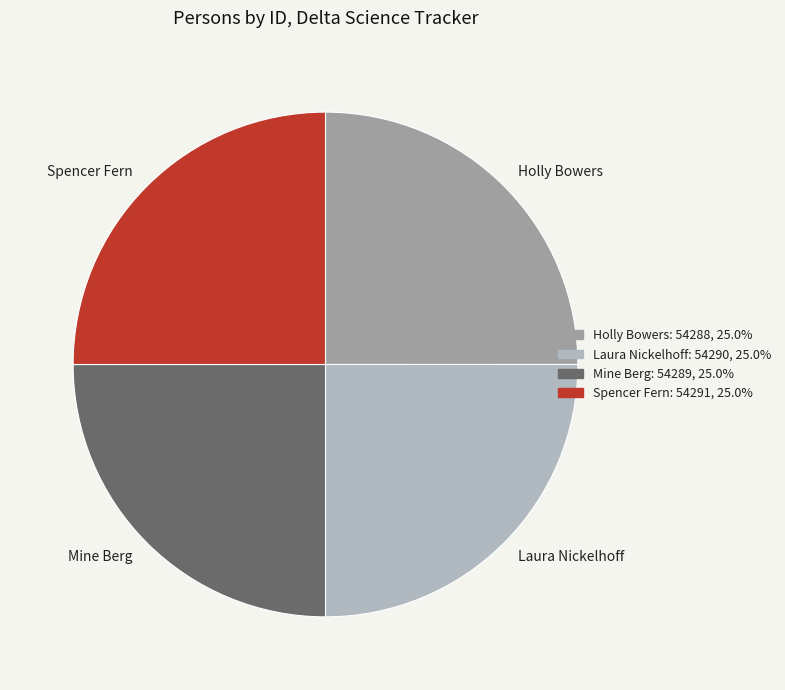

Is there any slice that represents more than half of the pie?

No